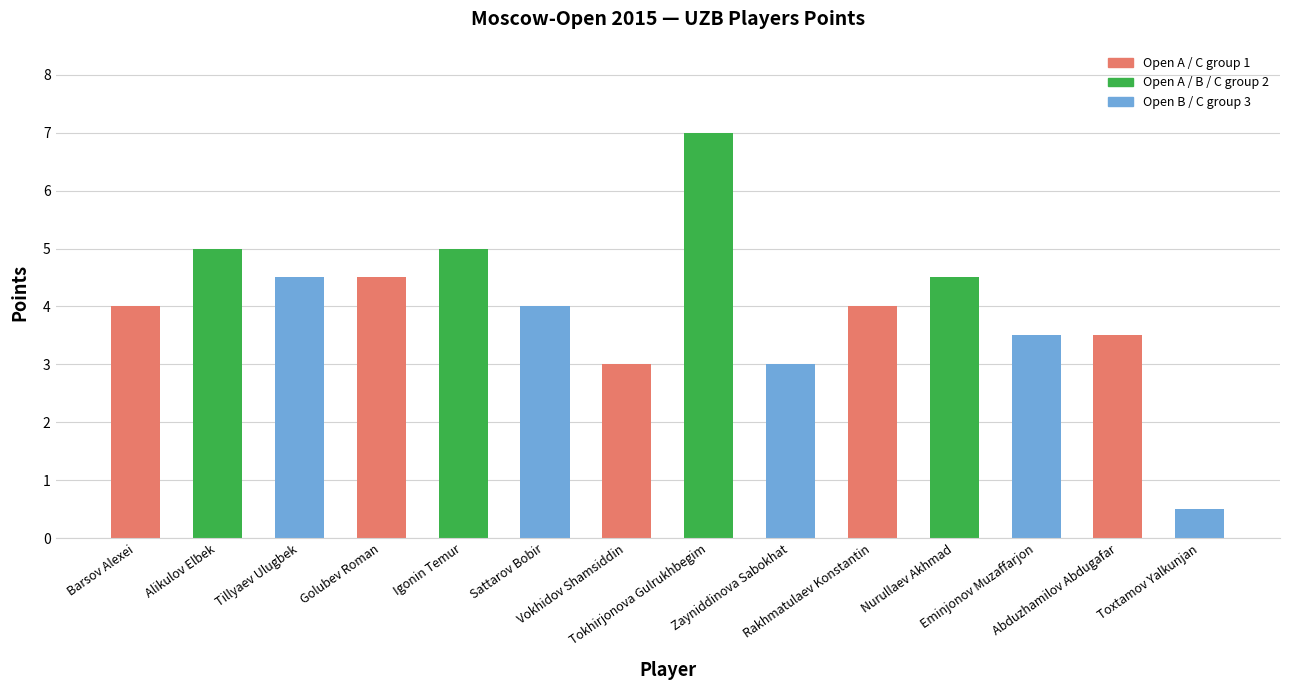

What is the sum of all values?

56.0